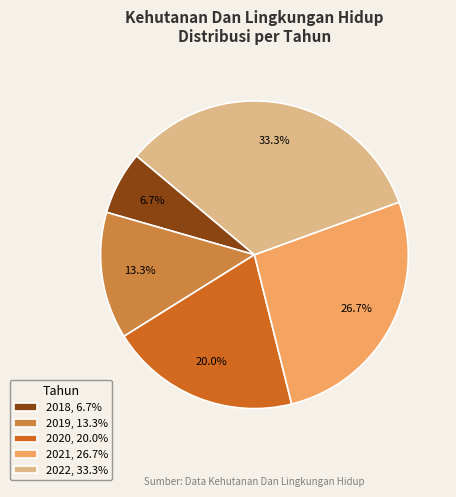

Which has a higher value, 2022 or 2020?

2022